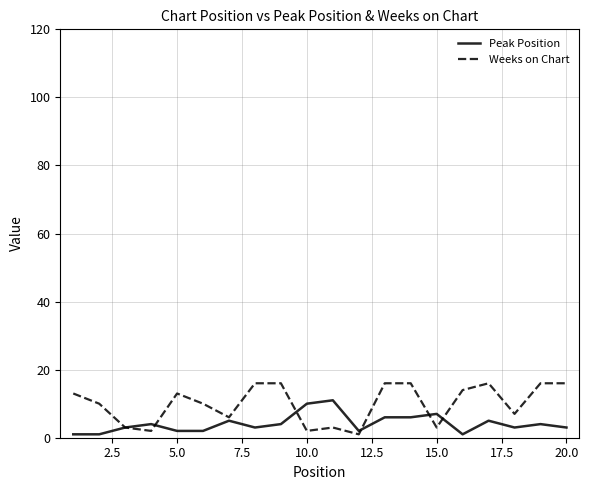

What is the difference between the maximum and minimum values in the Peak Position series?

10